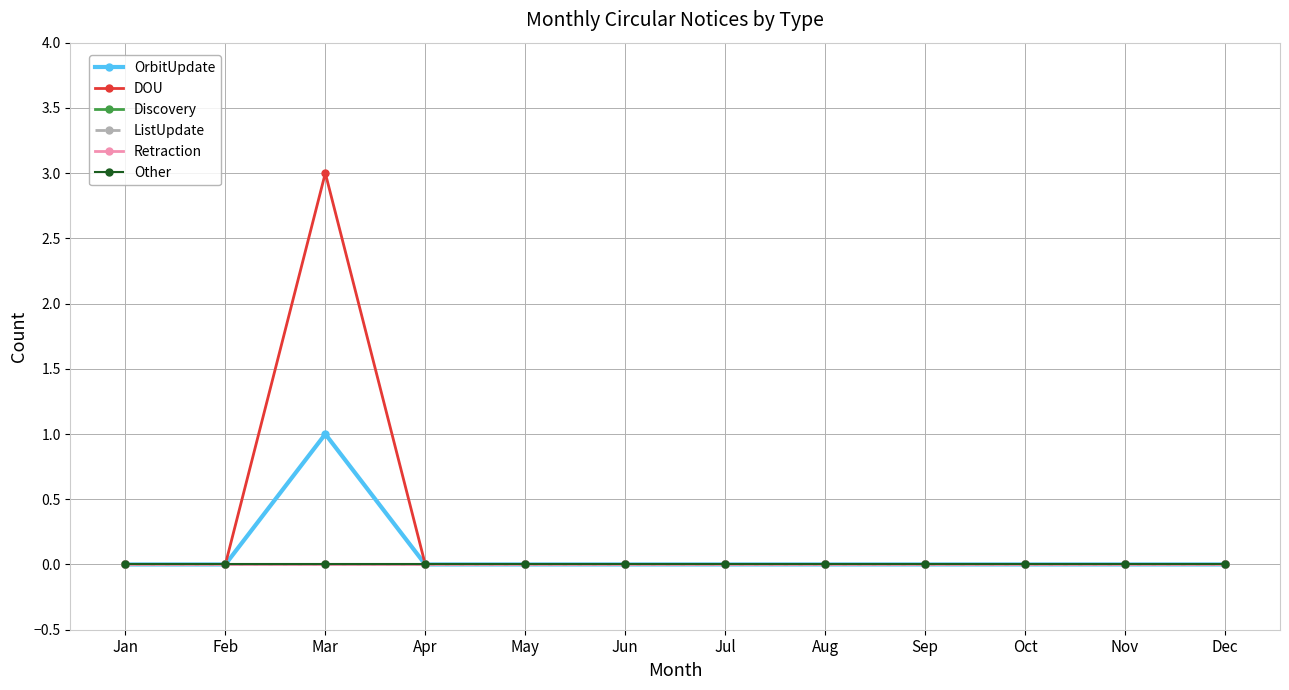

The Retraction series shows 0 at Dec. True or false?

True